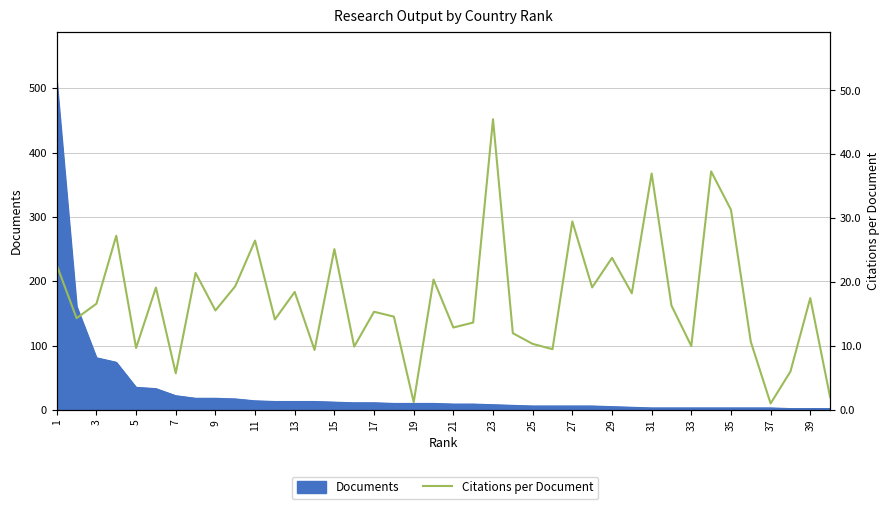

Which has a higher value, 7 or 1?

1